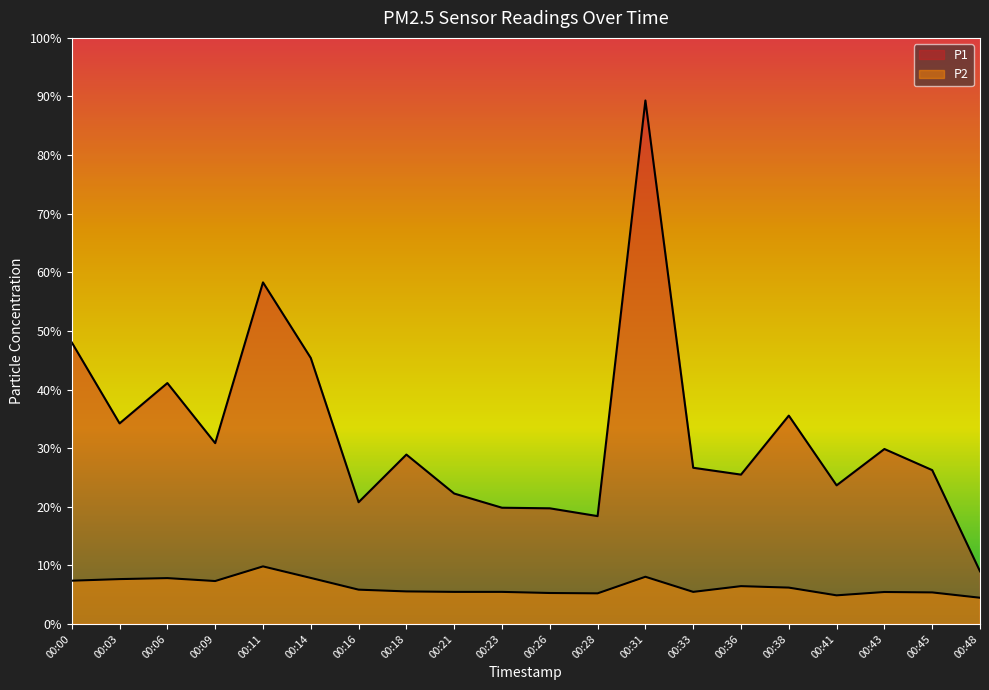

What is the average value of the P1 series?

32.7